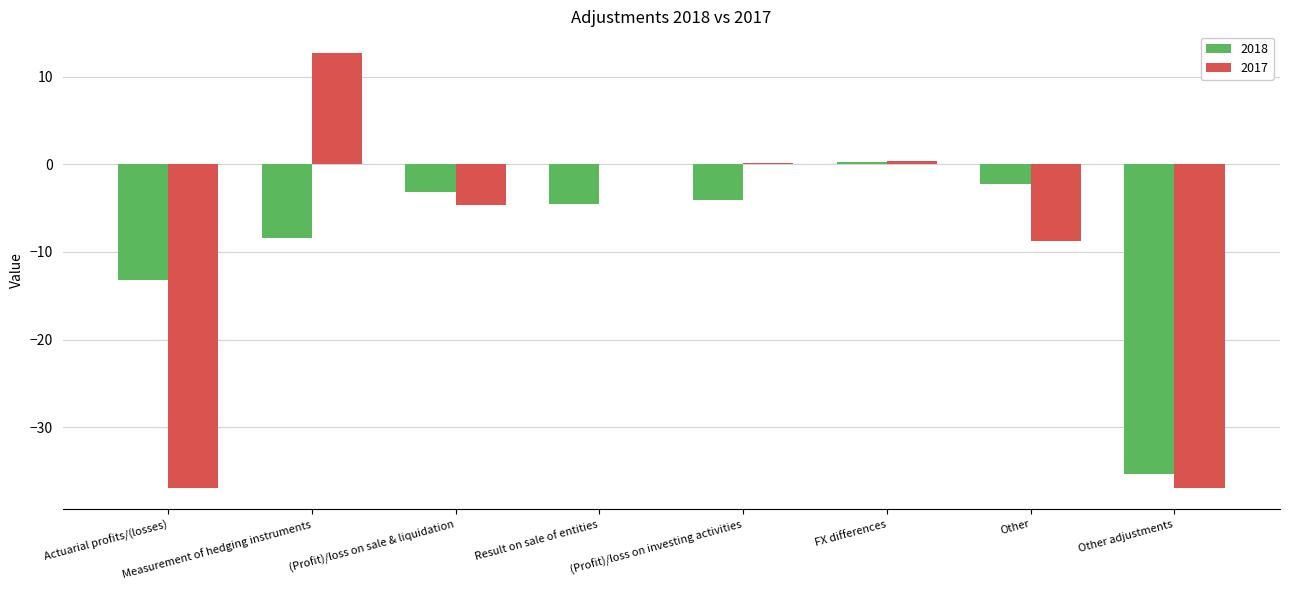

What is the greatest value displayed?

12.7